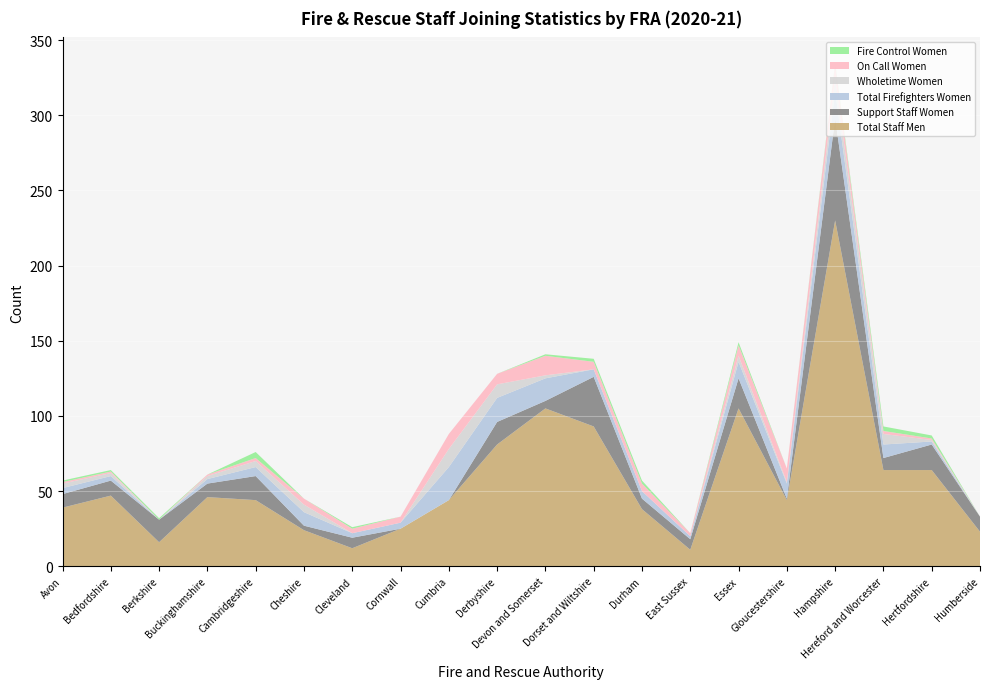

Reading left to right, list all the values displayed in this chart.

Total Staff Men: Avon=39	Bedfordshire=47	Berkshire=16	Buckinghamshire=46	Cambridgeshire=44	Cheshire=24	Cleveland=12	Cornwall=25	Cumbria=44	Derbyshire=81	Devon and Somerset=105	Dorset and Wiltshire=93	Durham=38	East Sussex=11	Essex=105	Gloucestershire=44	Hampshire=230	Hereford and Worcester=64	Hertfordshire=64	Humberside=23
Support Staff Women: Avon=9	Bedfordshire=10	Berkshire=15	Buckinghamshire=9	Cambridgeshire=16	Cheshire=3	Cleveland=7	Cornwall=0	Cumbria=0	Derbyshire=15	Devon and Somerset=5	Dorset and Wiltshire=33	Durham=7	East Sussex=7	Essex=20	Gloucestershire=1	Hampshire=68	Hereford and Worcester=8	Hertfordshire=17	Humberside=10
Total Firefighters Women: Avon=4	Bedfordshire=3	Berkshire=0	Buckinghamshire=3	Cambridgeshire=6	Cheshire=9	Cleveland=3	Cornwall=4	Cumbria=22	Derbyshire=16	Devon and Somerset=15	Dorset and Wiltshire=5	Durham=5	East Sussex=2	Essex=11	Gloucestershire=10	Hampshire=18	Hereford and Worcester=9	Hertfordshire=2	Humberside=0
Wholetime Women: Avon=3	Bedfordshire=2	Berkshire=0	Buckinghamshire=2	Cambridgeshire=4	Cheshire=5	Cleveland=0	Cornwall=0	Cumbria=12	Derbyshire=9	Devon and Somerset=2	Dorset and Wiltshire=0	Durham=0	East Sussex=0	Essex=4	Gloucestershire=1	Hampshire=9	Hereford and Worcester=7	Hertfordshire=1	Humberside=0
On Call Women: Avon=1	Bedfordshire=1	Berkshire=0	Buckinghamshire=1	Cambridgeshire=2	Cheshire=4	Cleveland=3	Cornwall=4	Cumbria=10	Derbyshire=7	Devon and Somerset=13	Dorset and Wiltshire=5	Durham=5	East Sussex=2	Essex=7	Gloucestershire=9	Hampshire=9	Hereford and Worcester=2	Hertfordshire=1	Humberside=0
Fire Control Women: Avon=1	Bedfordshire=1	Berkshire=1	Buckinghamshire=0	Cambridgeshire=4	Cheshire=0	Cleveland=1	Cornwall=0	Cumbria=0	Derbyshire=0	Devon and Somerset=1	Dorset and Wiltshire=2	Durham=2	East Sussex=0	Essex=2	Gloucestershire=0	Hampshire=1	Hereford and Worcester=3	Hertfordshire=2	Humberside=0